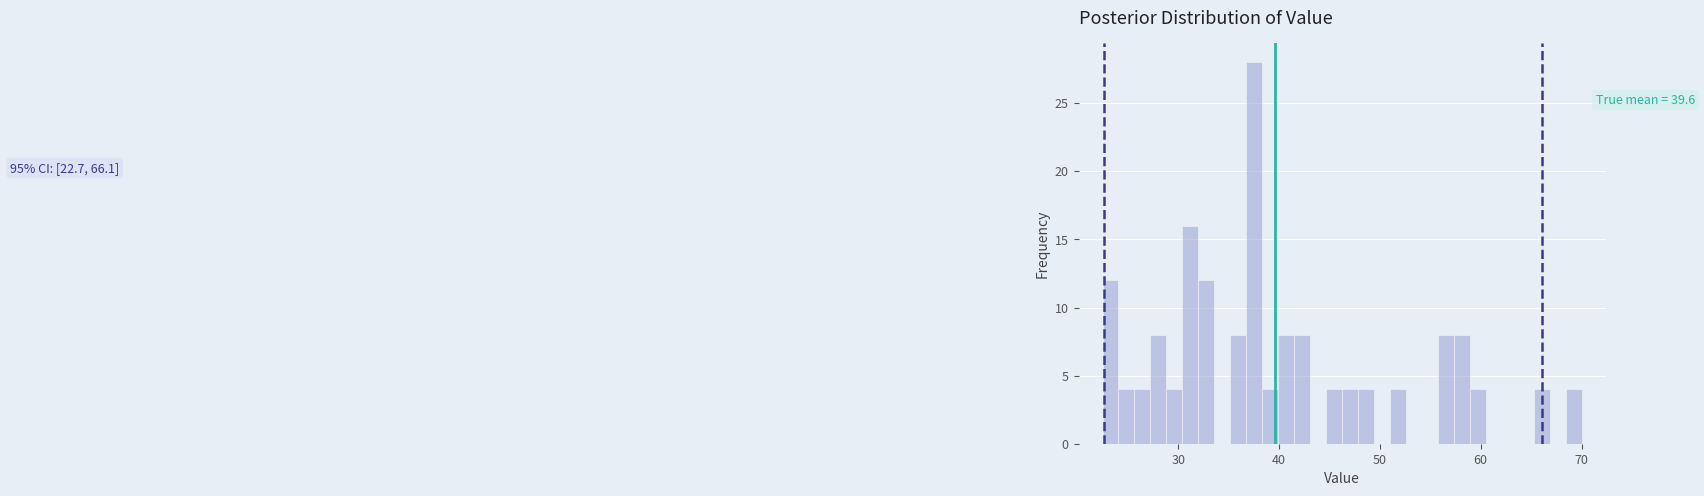

Around what value on the x-axis is the tallest bar? Give the approximate position of its centre, as read against the axis.

38